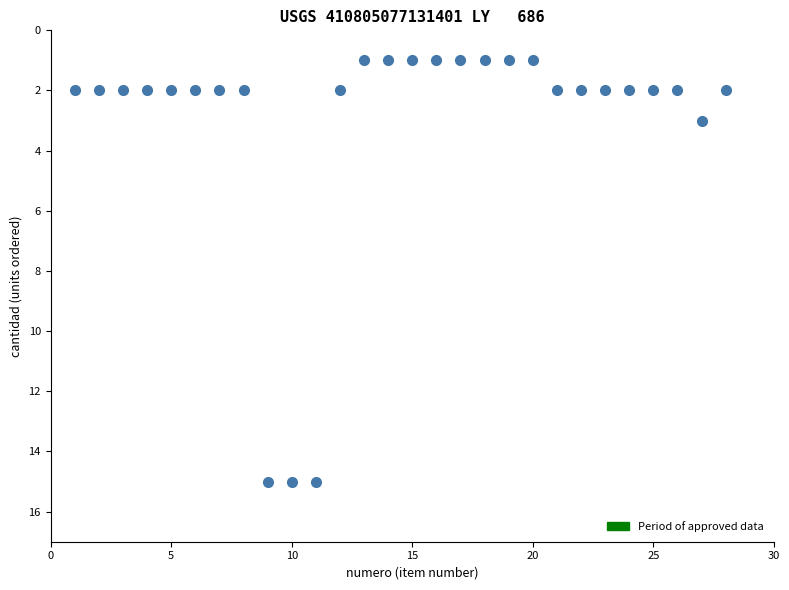

What is the range of Y values (max minus min)?

14